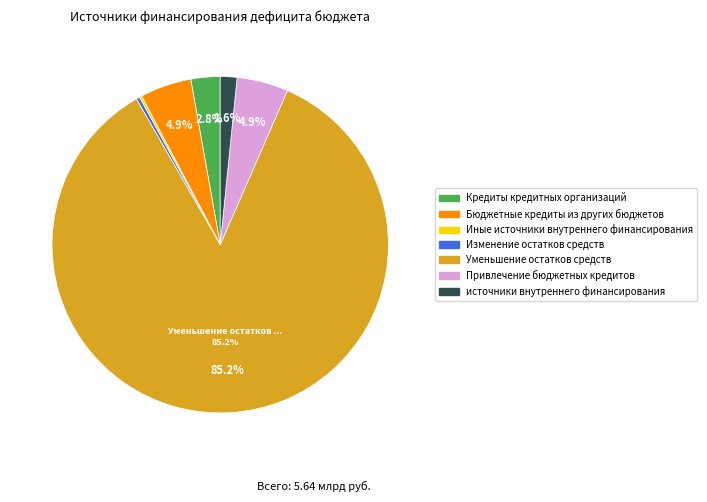

Approximately how many times larger is the value at Привлечение бюджетных кредитов compared to Изменение остатков средств?

14.9